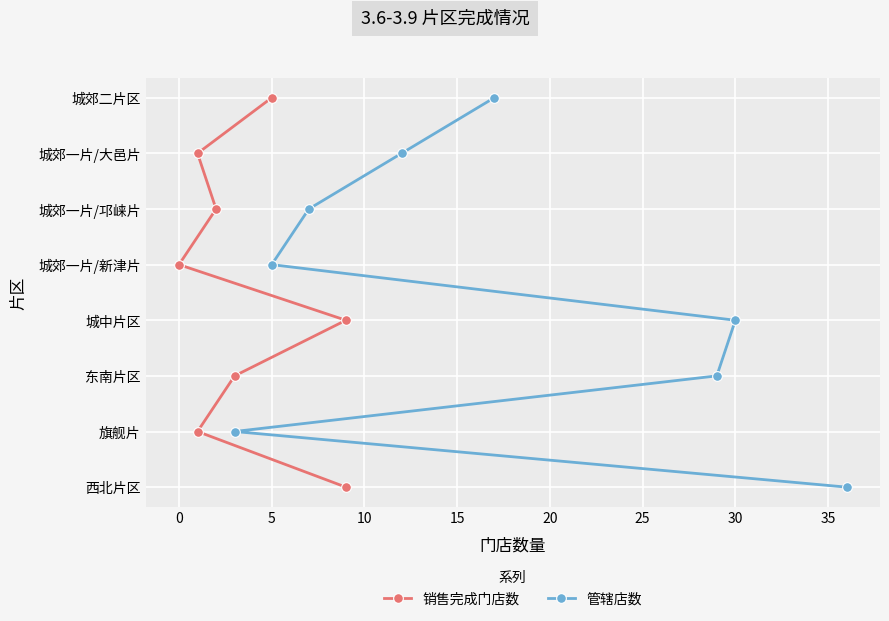

What are all the series names shown in the legend?

销售完成门店数, 管辖店数